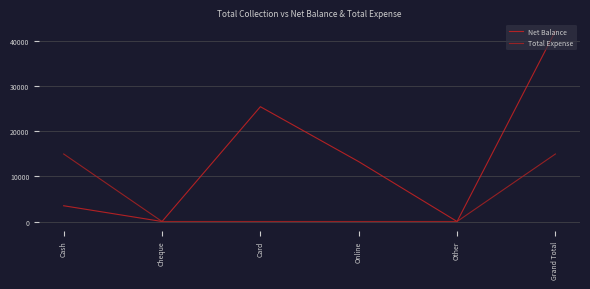

Where is the first local minimum for Net Balance?

Cheque